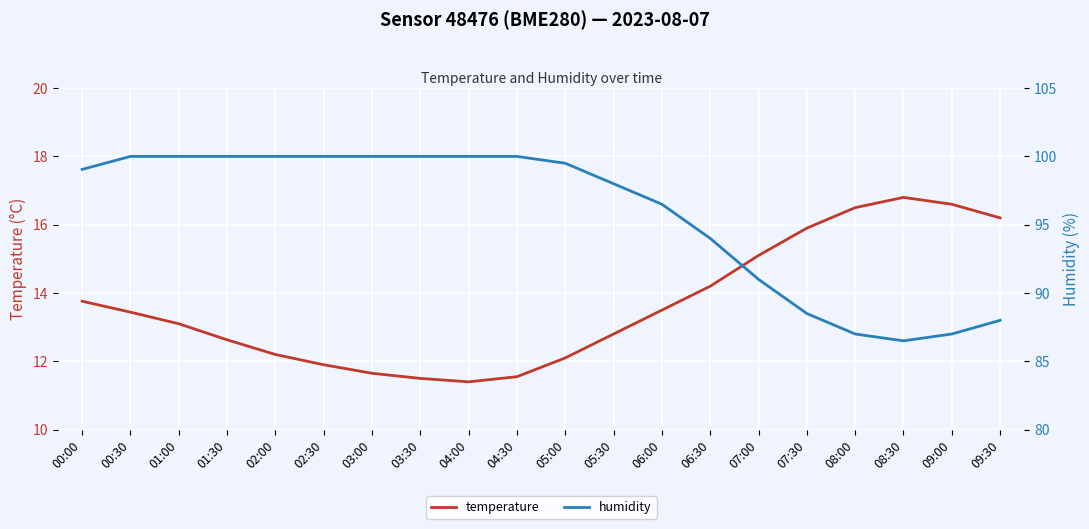

What is the difference between the highest and lowest values at 00:30?

86.6